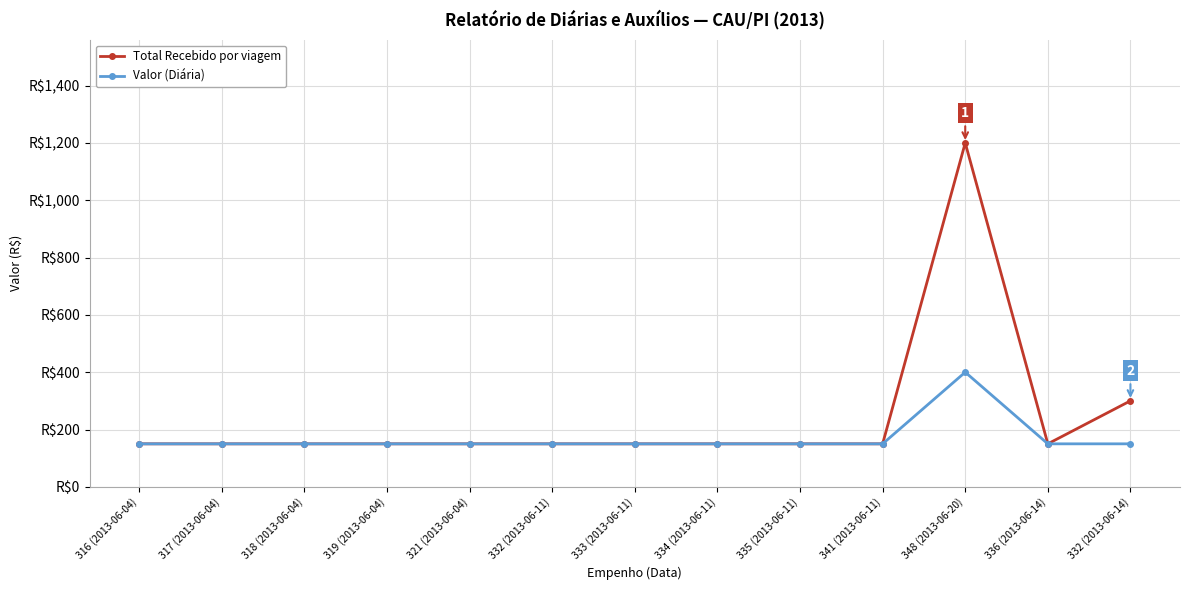

In Valor (Diária), how many points are higher than both neighbors (excluding endpoints)?

1